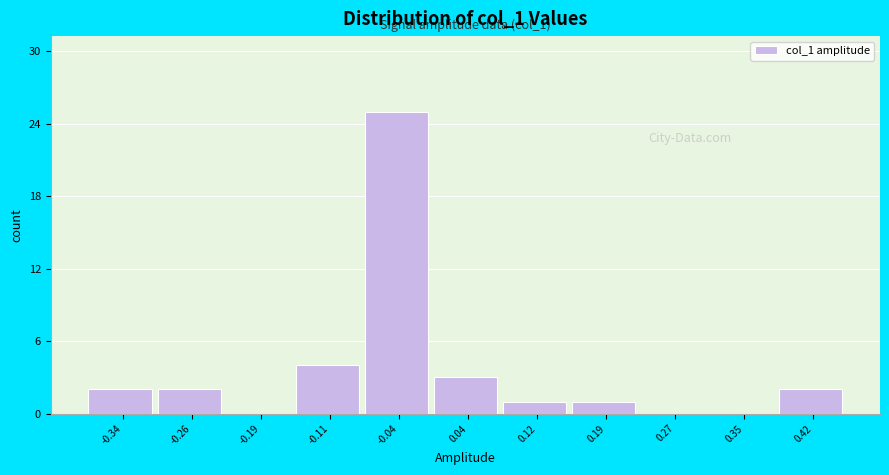

Reading left to right, extract all data points from this chart.

-0.34=2	-0.26=2	-0.19=0	-0.11=4	-0.04=25	0.04=3	0.12=1	0.19=1	0.27=0	0.35=0	0.42=2